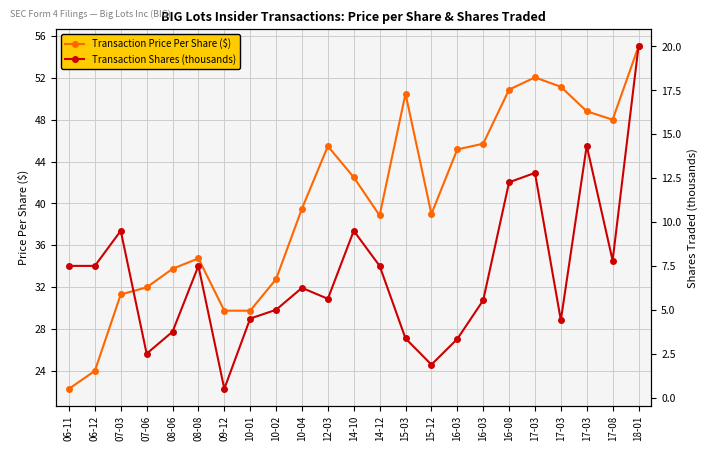

What is the total value across all series at 17-08?

55.8